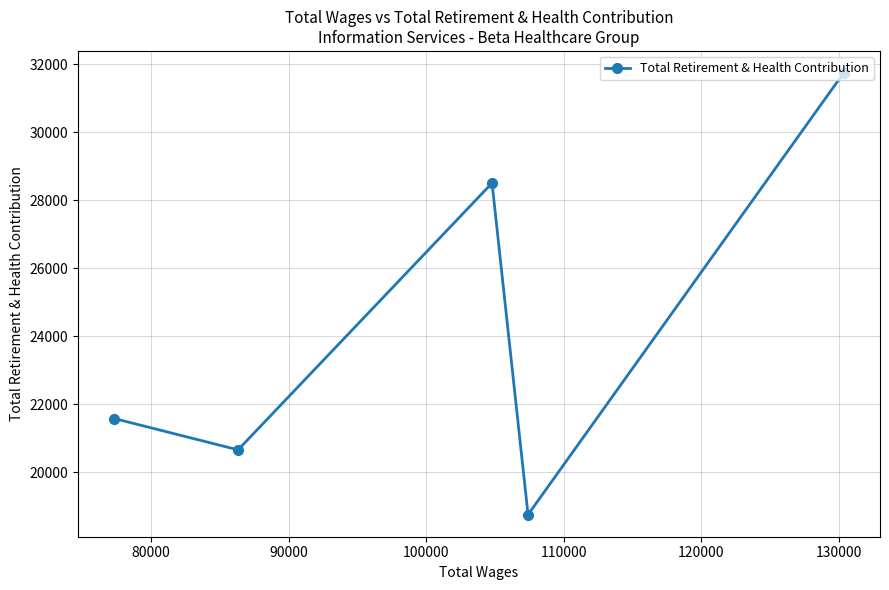

What is the smallest value displayed?

18754